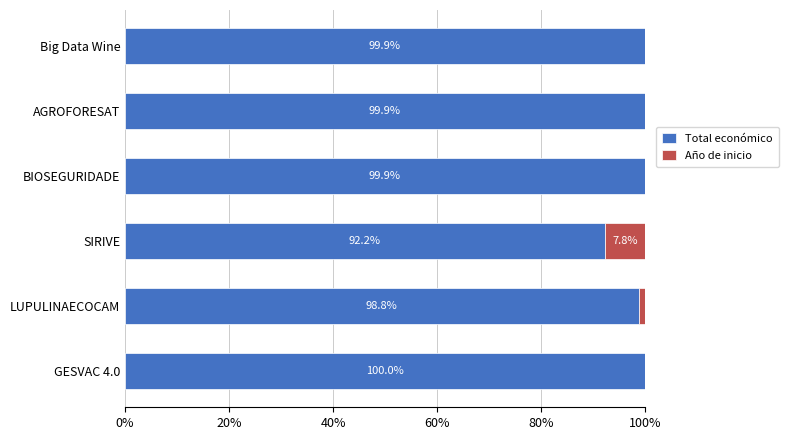

The Total económico series shows 42.9 at GESVAC 4.0. True or false?

False